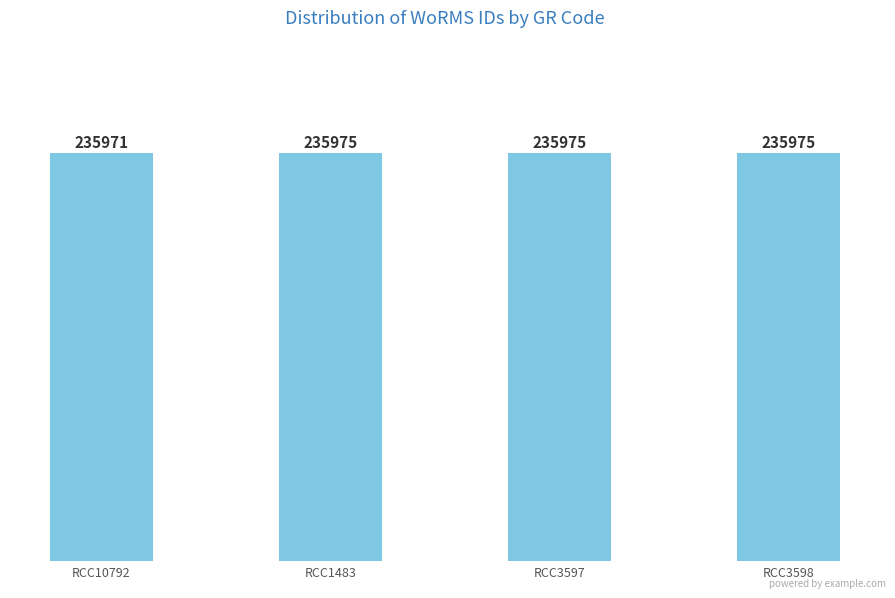

How many values are between 235975 and 235976?

3